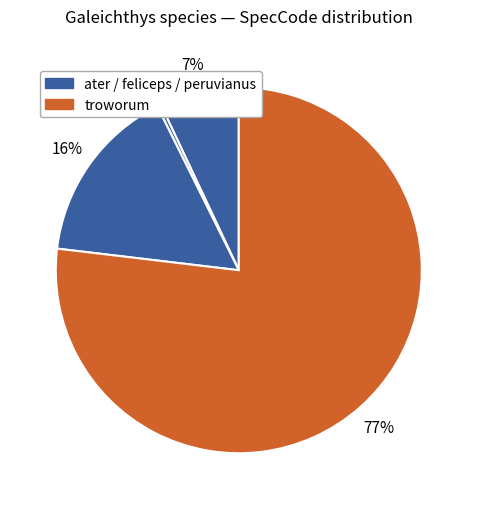

Does any single category account for the majority?

Yes